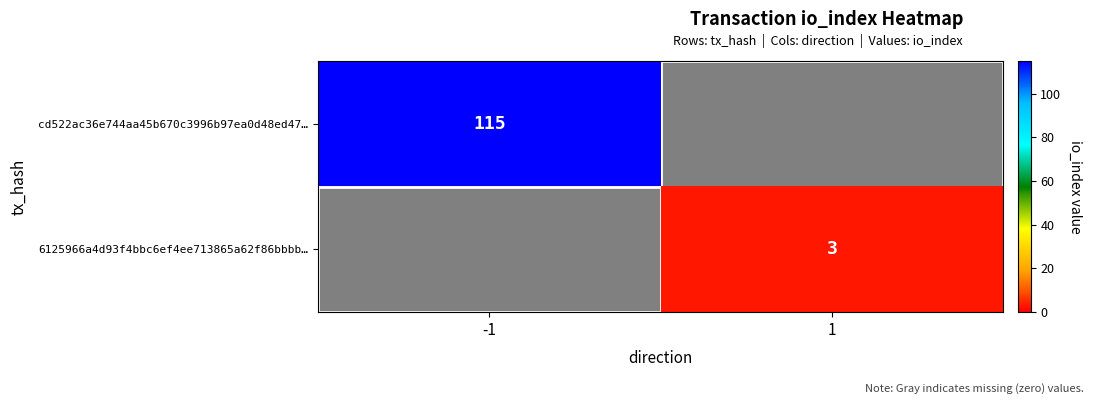

The value of cd522ac36e744aa45b670c3996b97ea0d48ed47… at -1 is 44. True or false?

False